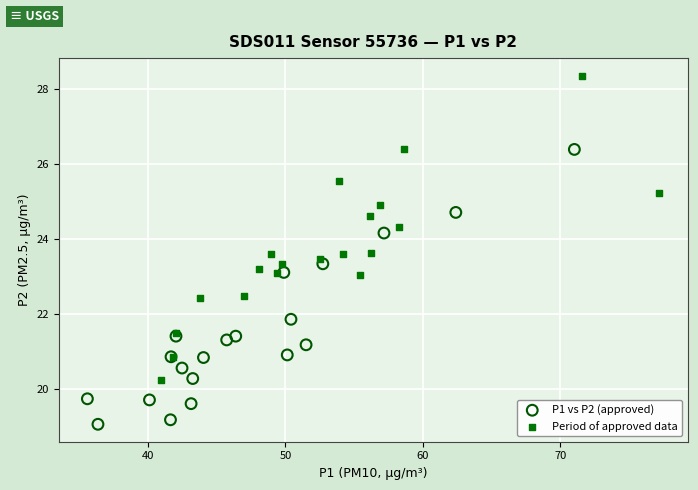

Which series contains the highest Y value?

Period of approved data